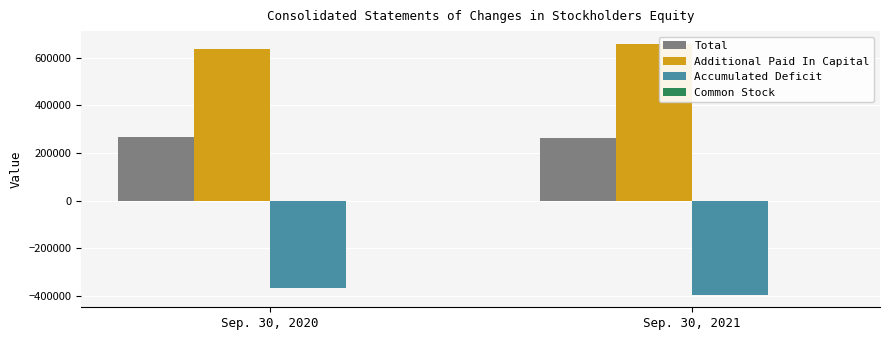

True or false: Total has a value of 263192 at Sep. 30, 2021.

True